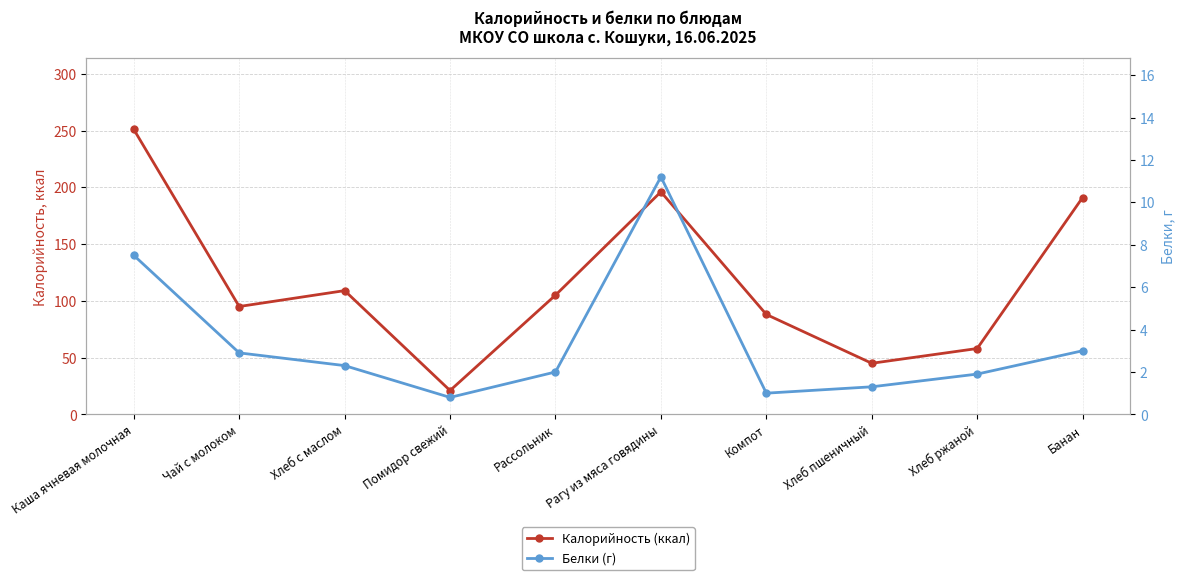

What is the label of the 2nd point from the left?

Чай с молоком